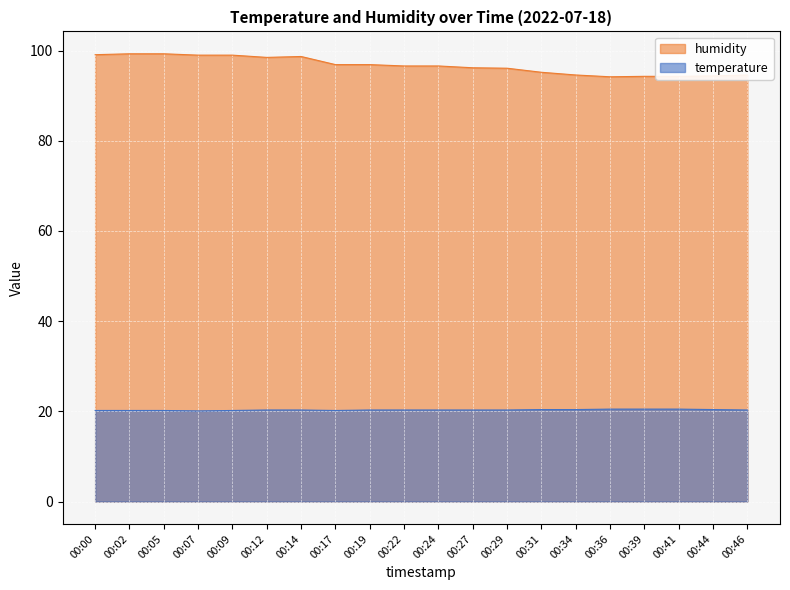

How many lines are shown in the chart?

2